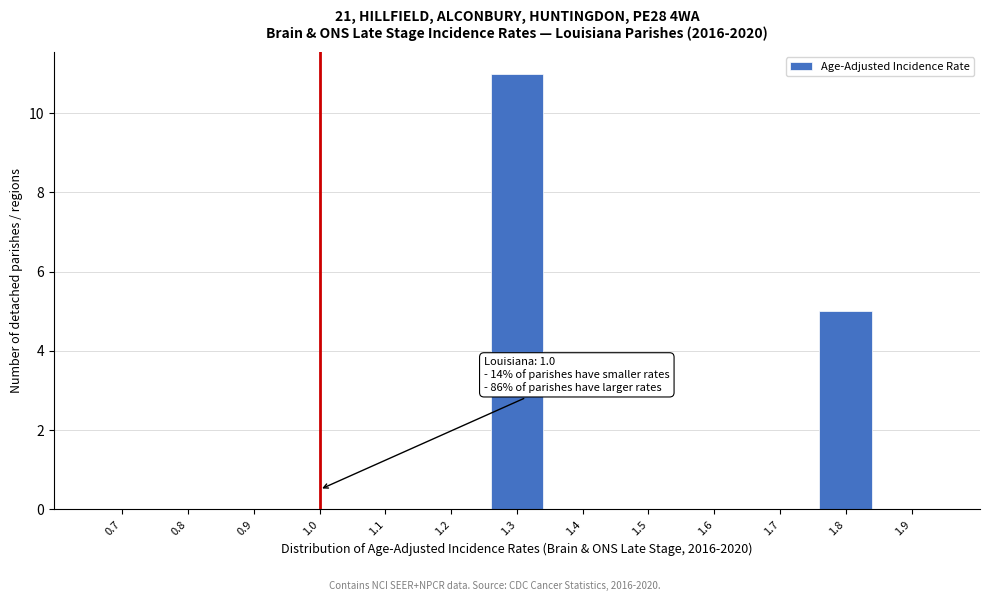

Reading right to left, list all the values displayed in this chart.

1.9=0	1.8=5	1.7=0	1.6=0	1.5=0	1.4=0	1.3=11	1.2=0	1.1=0	1.0=0	0.9=0	0.8=0	0.7=0